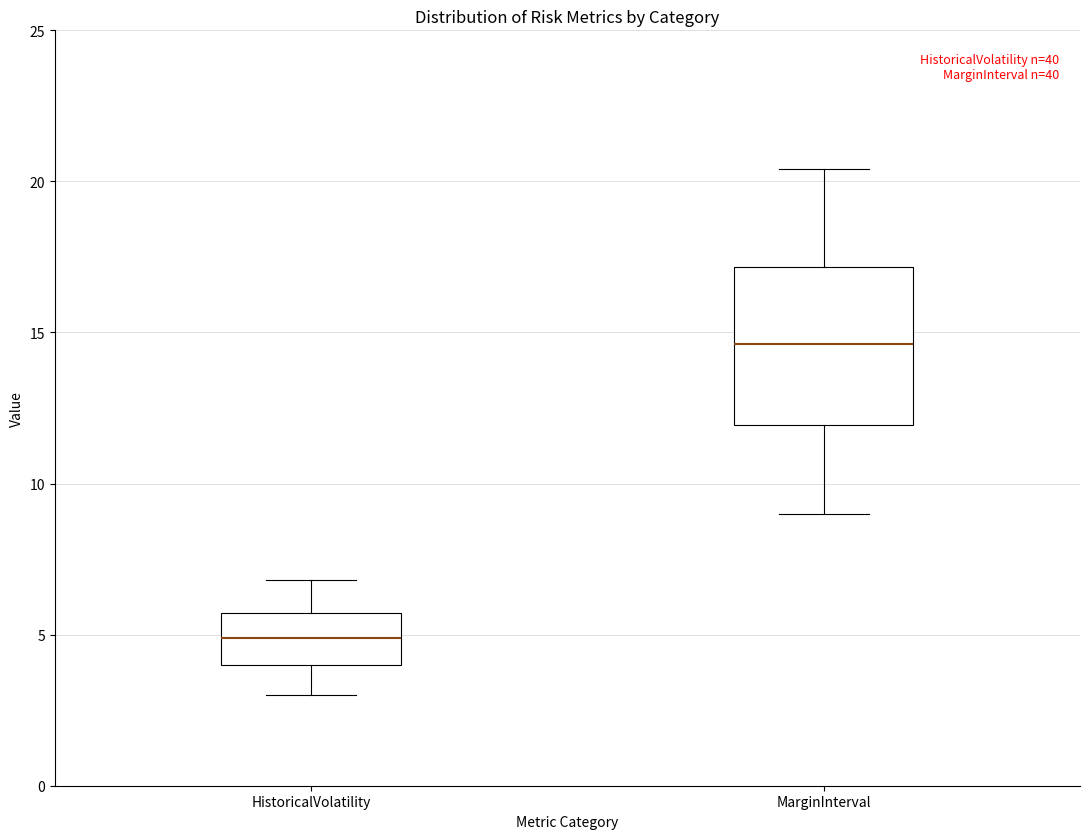

Where is the lower edge of the box for HistoricalVolatility on the y-axis? The values are not printed on the chart, so give them approximately, as read against the axis.

4.0